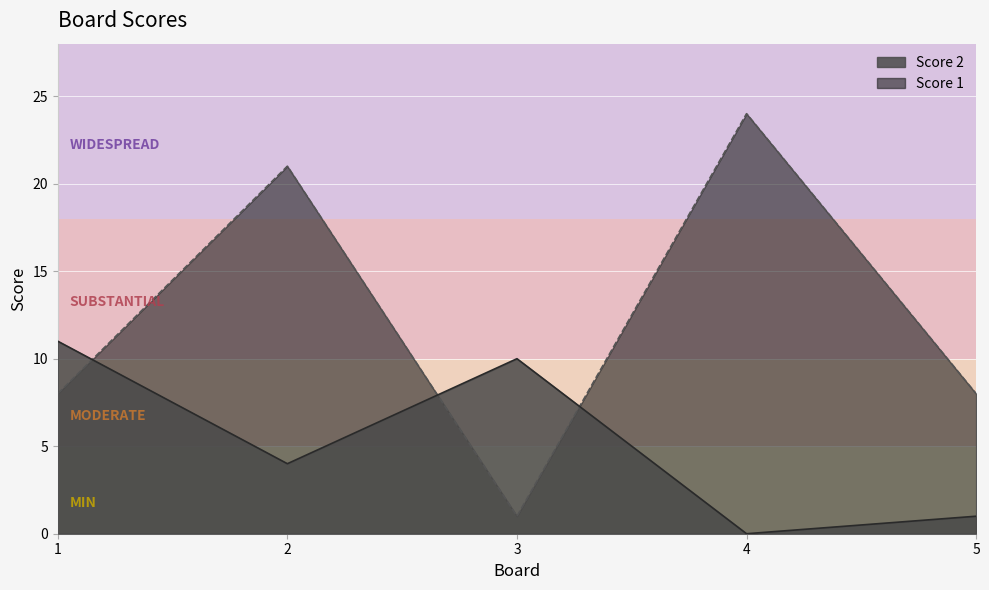

How many Score 1 values are between 8 and 21?

3